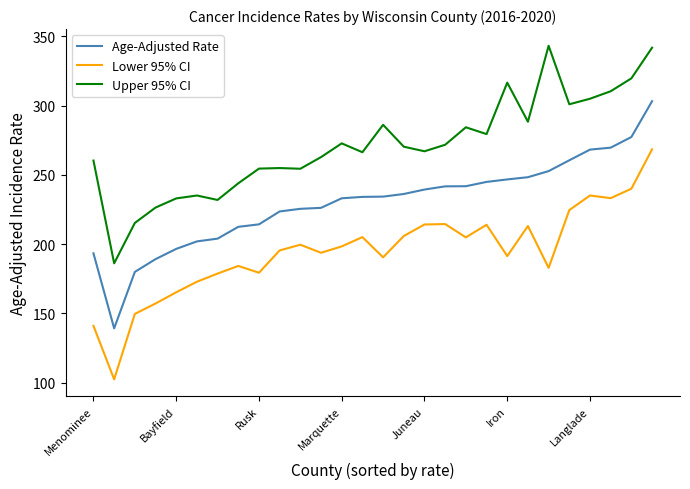

What is the highest value of the Lower 95% CI series?

268.4